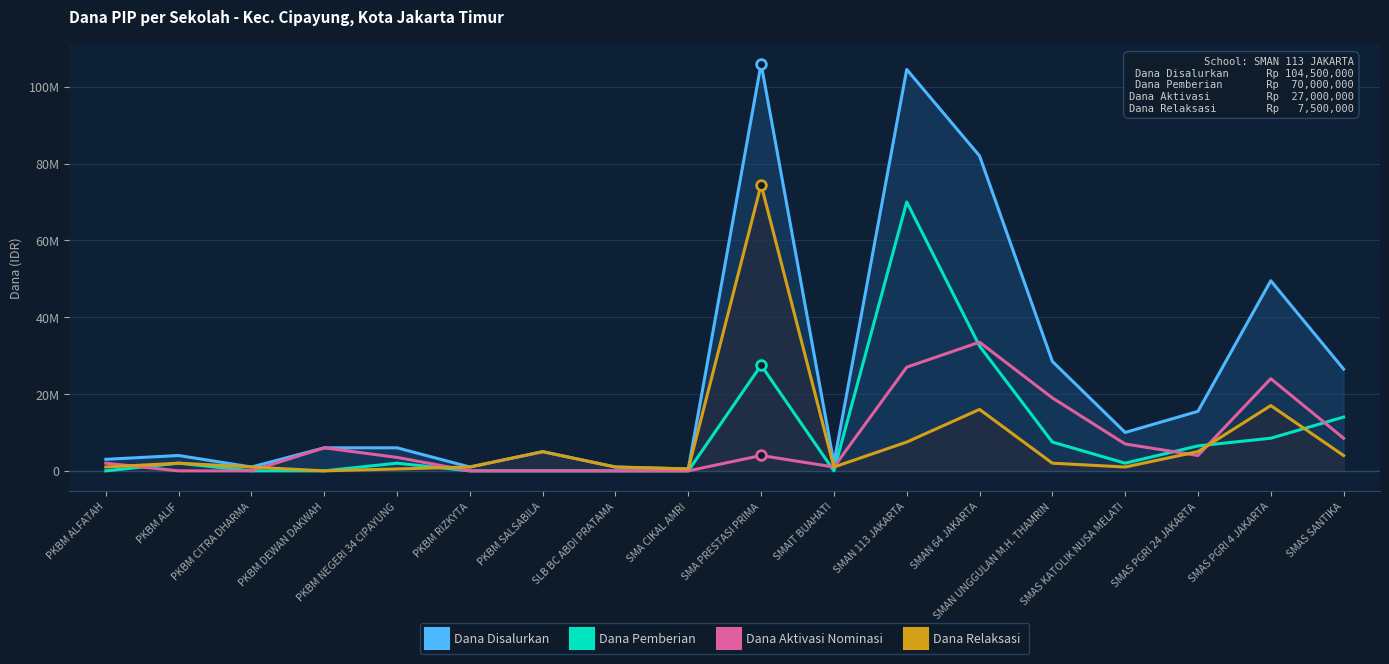

Does the chart display data point markers on the line(s)?

No